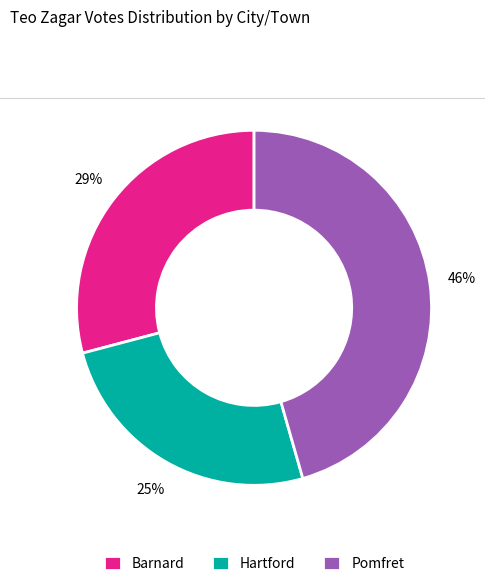

How many segments does this pie chart have?

3